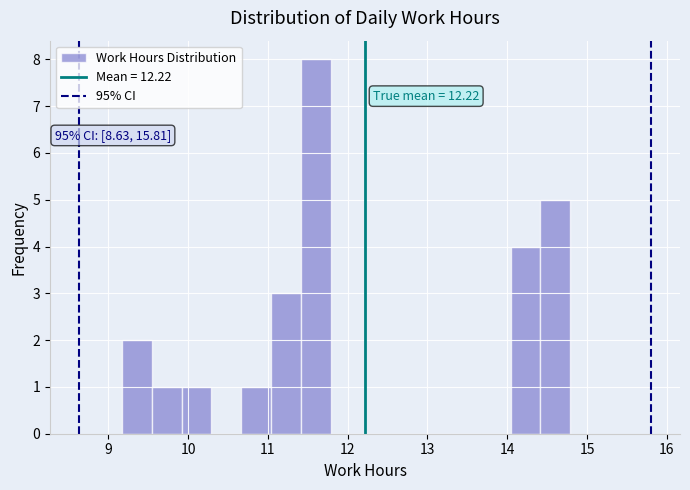

Read against the x-axis, roughly where is the centre of the tallest bar?

11.6